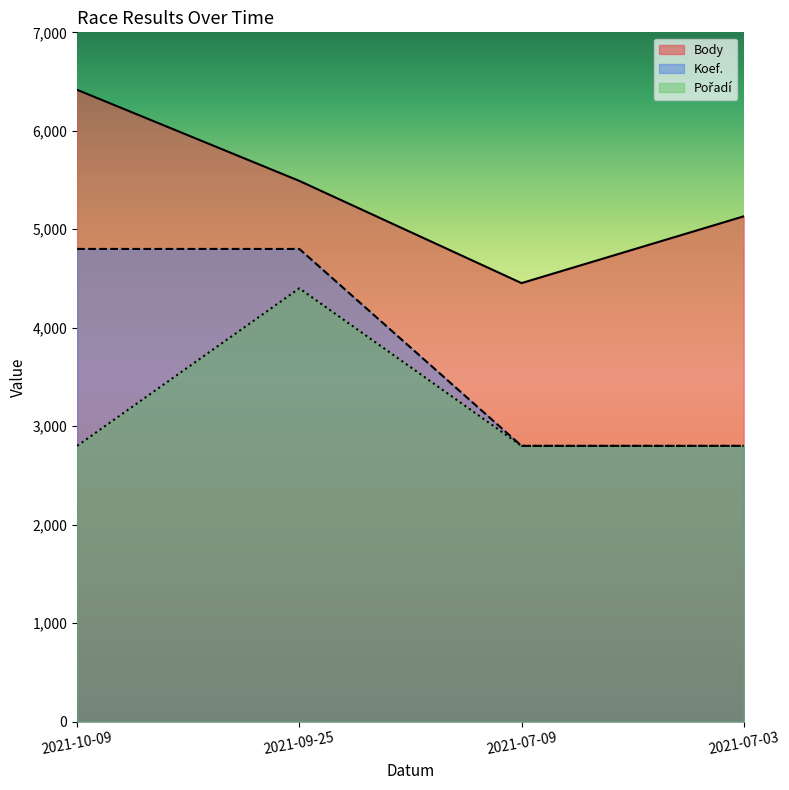

Which has a higher value, 2021-09-25 or 2021-07-03?

2021-09-25